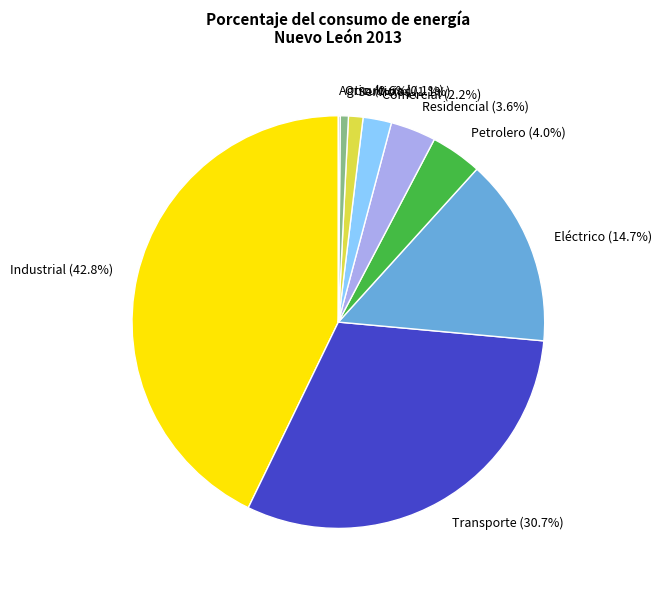

Is it true that Eléctrico is 15% of the pie?

True